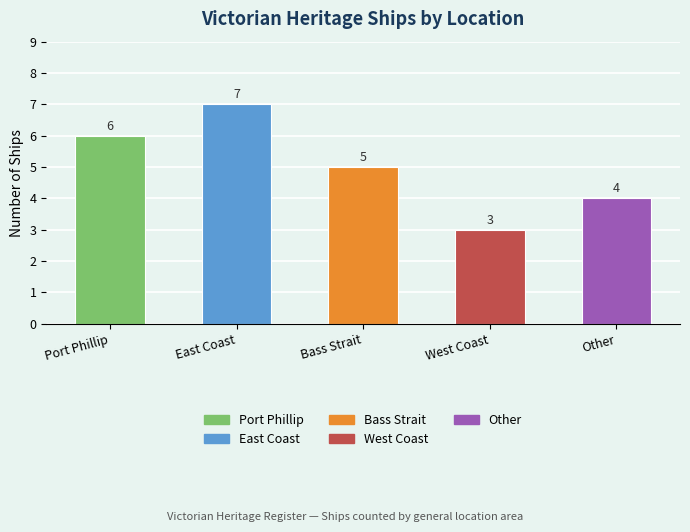

How many values are below 5?

2